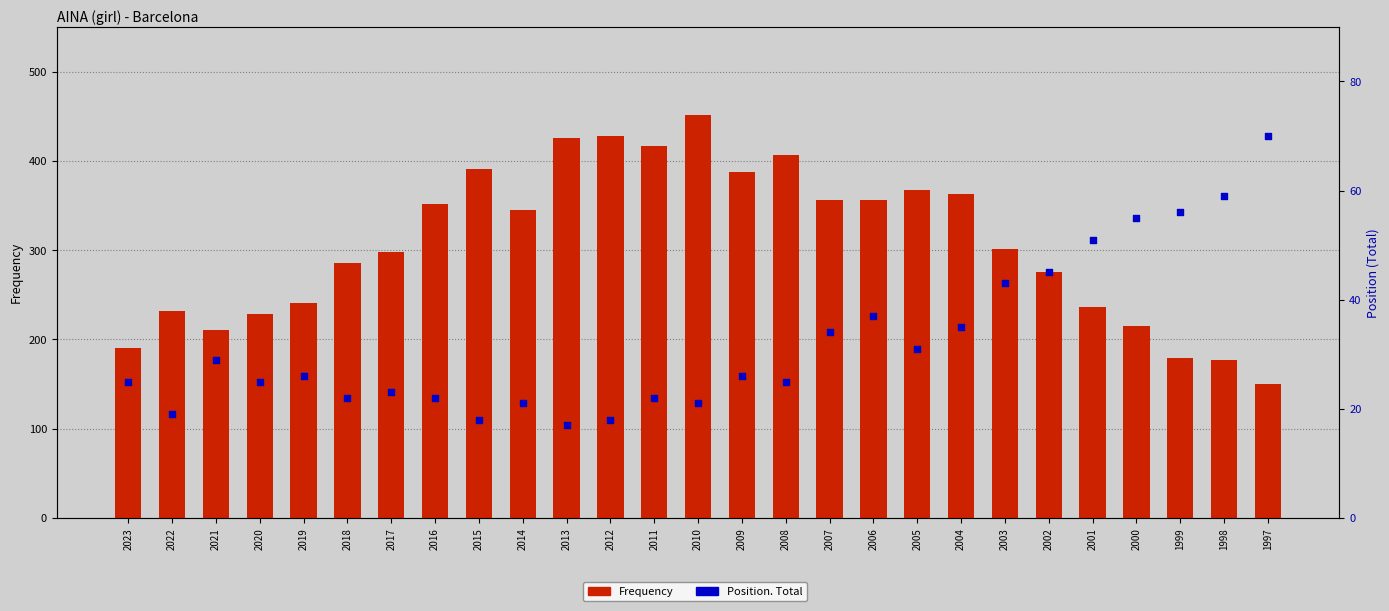

At how many categories does at least one series exceed 427?

2